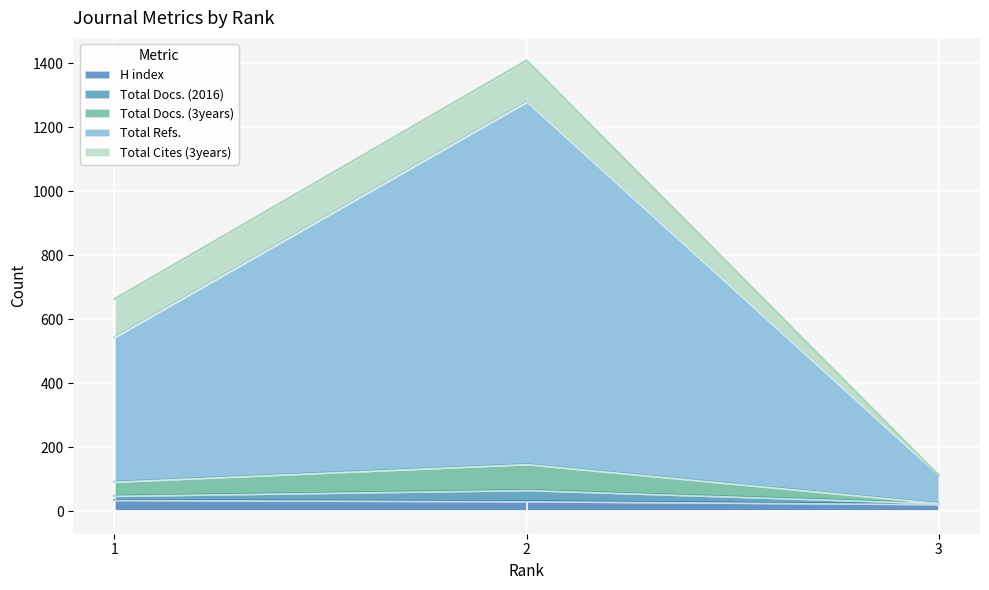

Which series changed the most between 2 and 3?

Total Refs.